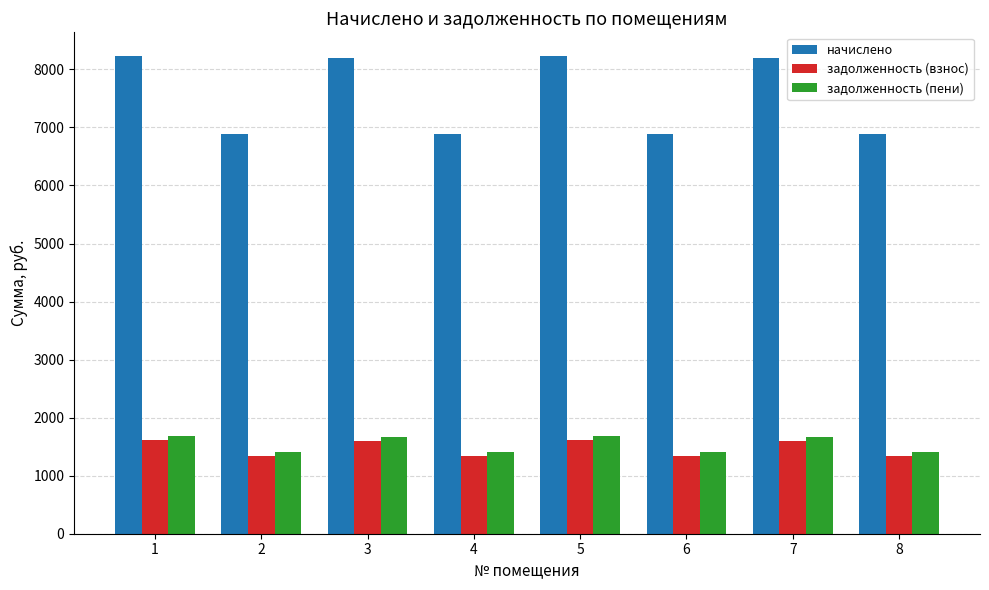

Rank the series at 3 from lowest to highest value.

задолженность (взнос), задолженность (пени), начислено